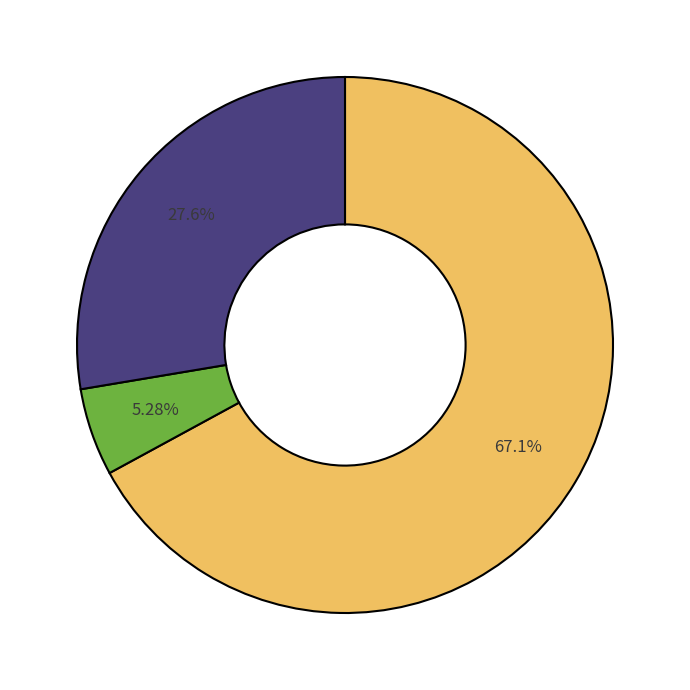

Count the number of slices in the pie.

3